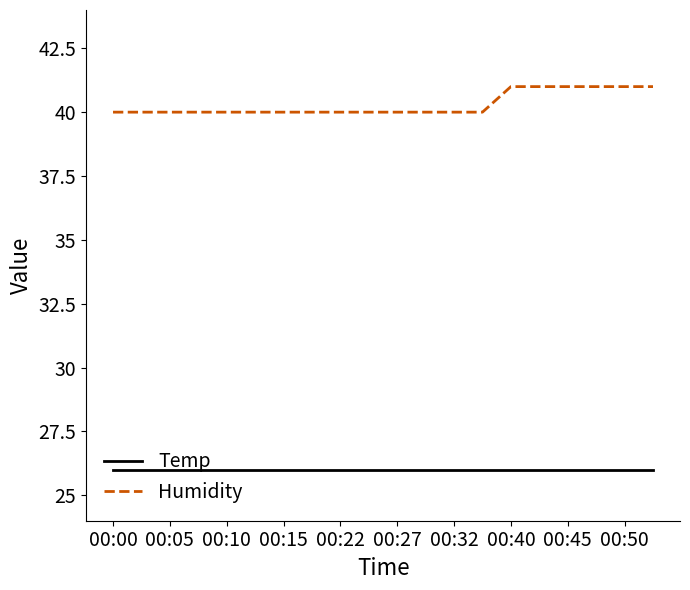

What is the highest value of the Temp series?

26